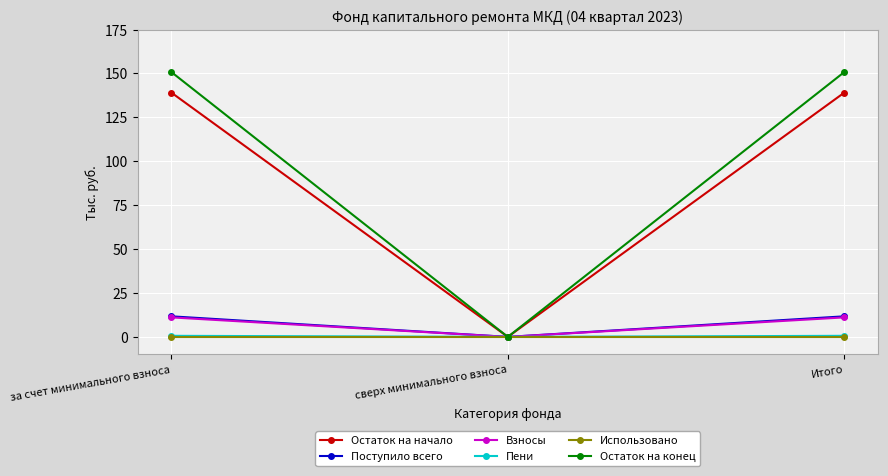

What is the maximum value for Остаток на конец?

150.8